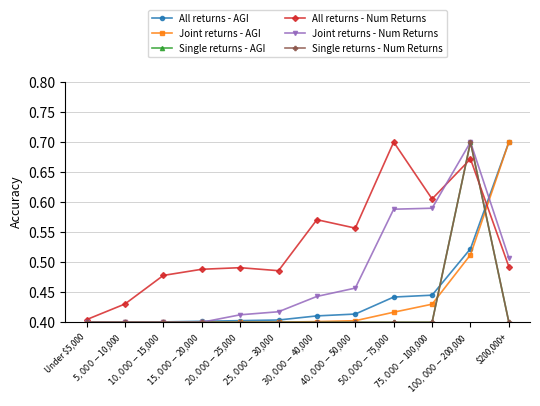

Does the chart display data point markers on the line(s)?

Yes